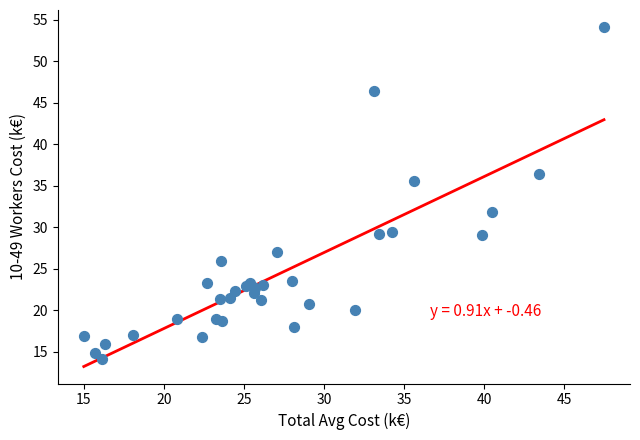

What Y value in the scatter plot is closest to 34?

35.6